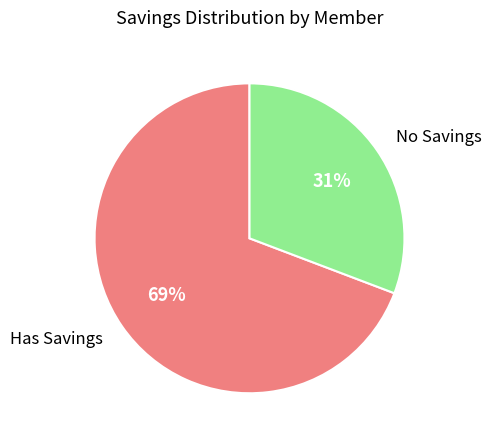

To the nearest percent, what portion does No Savings represent?

31%